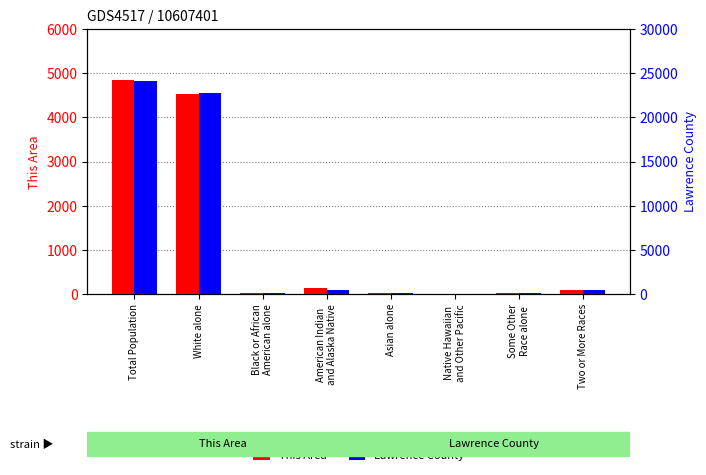

The value of Lawrence County at Some Other
Race alone is 118. True or false?

True